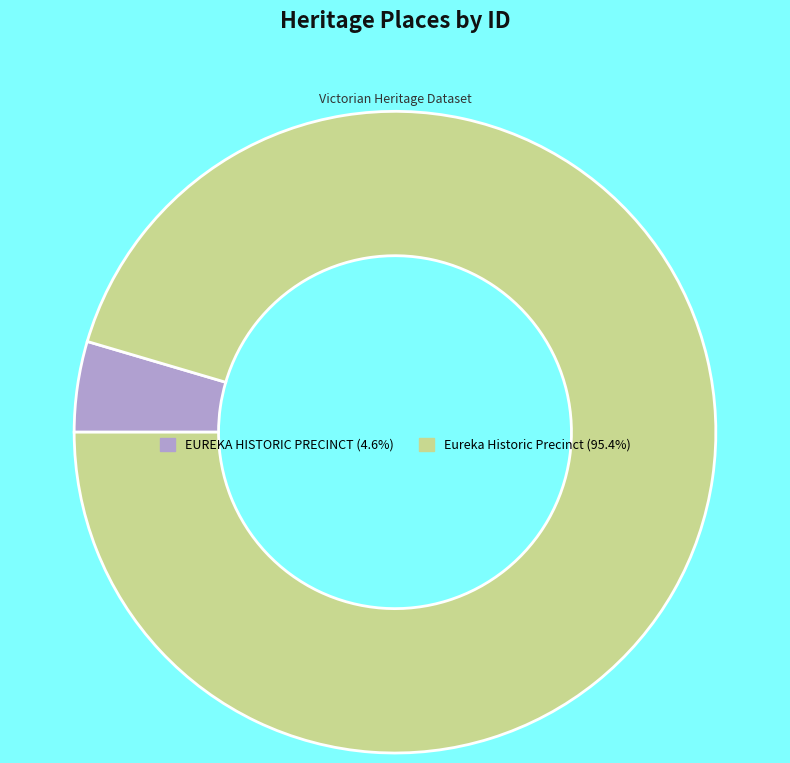

Is it true that Eureka Historic Precinct is 95% of the pie?

True